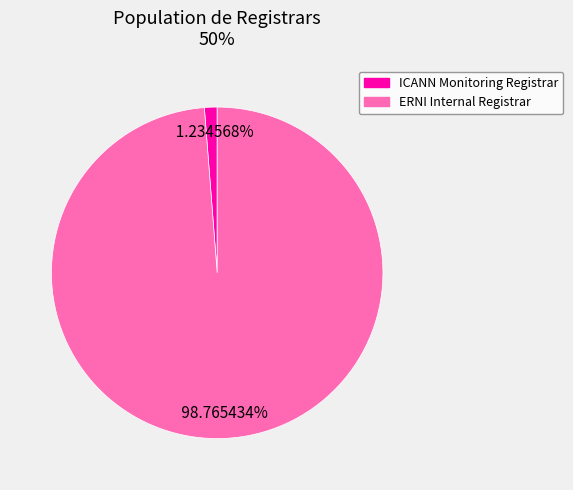

How many segments does this pie chart have?

2